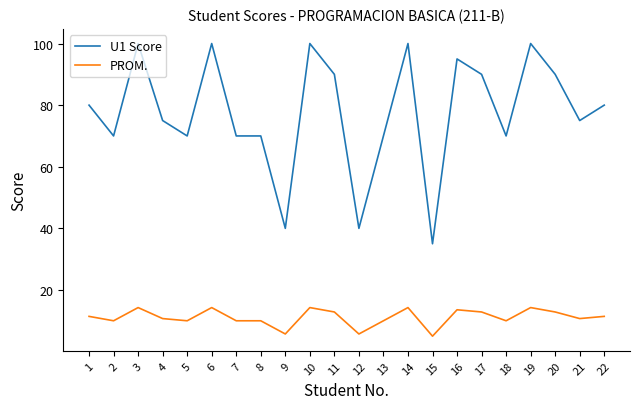

What is the highest value of the PROM. series?

14.3